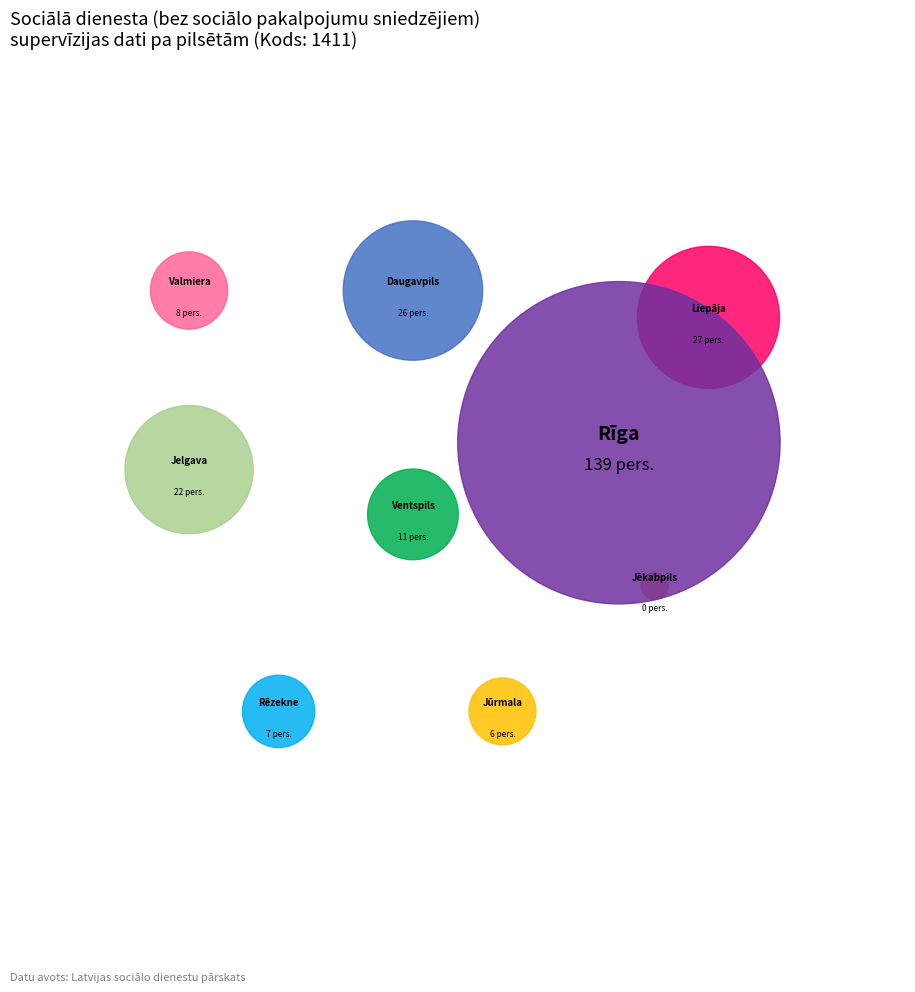

Rank the categories by value from highest to lowest.

Rīga, Liepāja, Daugavpils, Jelgava, Ventspils, Valmiera, Rēzekne, Jūrmala, Jēkabpils